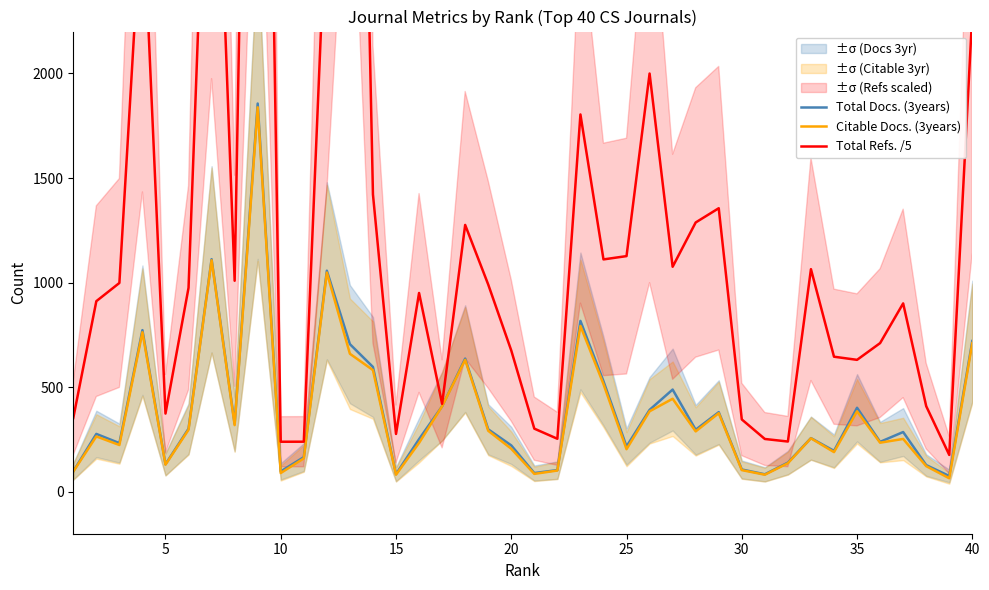

How many values in the Citable Docs. (3years) series are below 265?

20